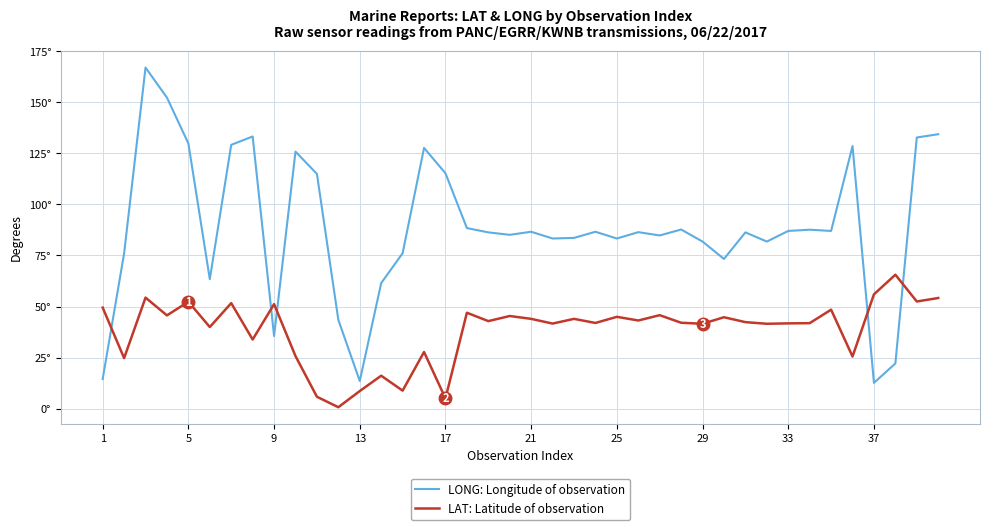

What are all the series names shown in the legend?

LONG: Longitude of observation, LAT: Latitude of observation